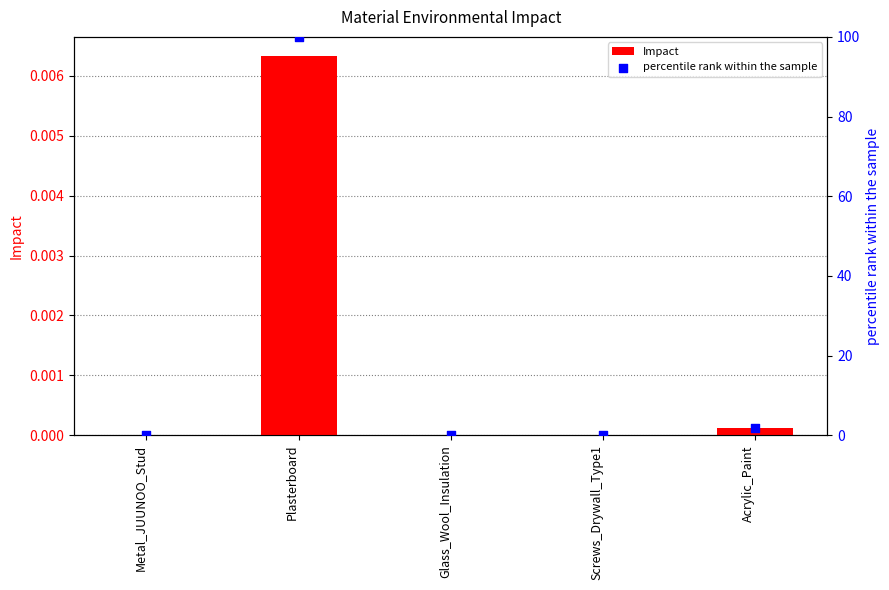

What are all the series names shown in the legend?

Impact, percentile rank within the sample